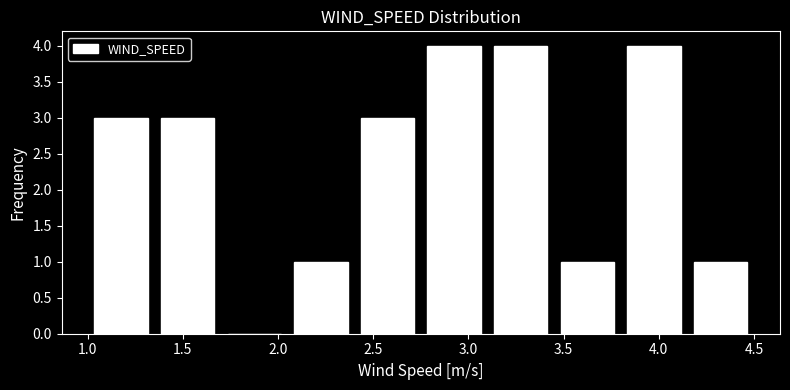

Reading left to right, list every bar in this chart as the range it spans on the x-axis followed by its height. The values are not printed on the chart, so give them approximately, as read against the axis.

1.00 to 1.35: 3
1.35 to 1.70: 3
1.70 to 2.05: 0
2.05 to 2.40: 1
2.40 to 2.75: 3
2.75 to 3.10: 4
3.10 to 3.45: 4
3.45 to 3.80: 1
3.80 to 4.15: 4
4.15 to 4.50: 1